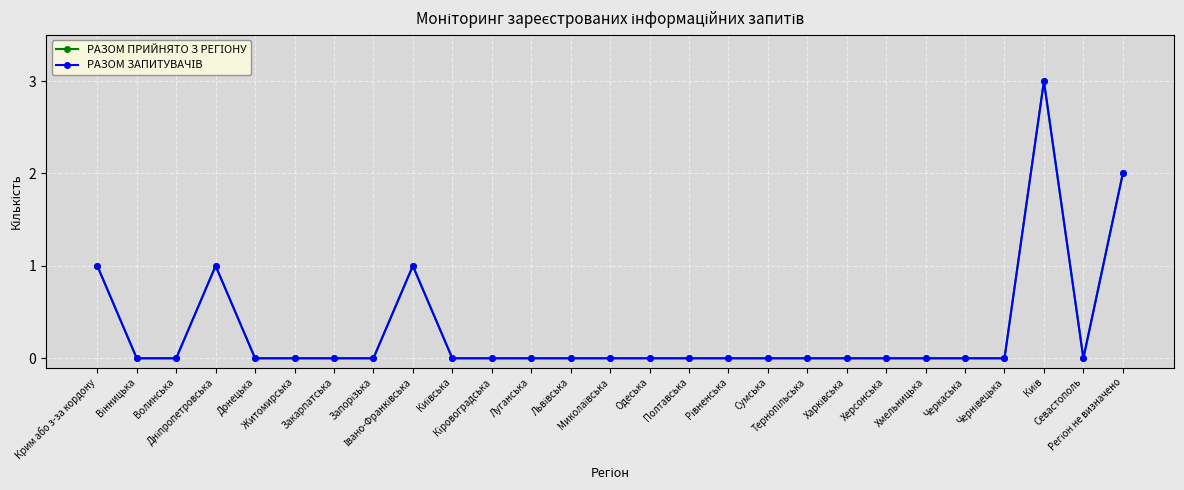

What is the label of the 20th point from the right?

Запорізька